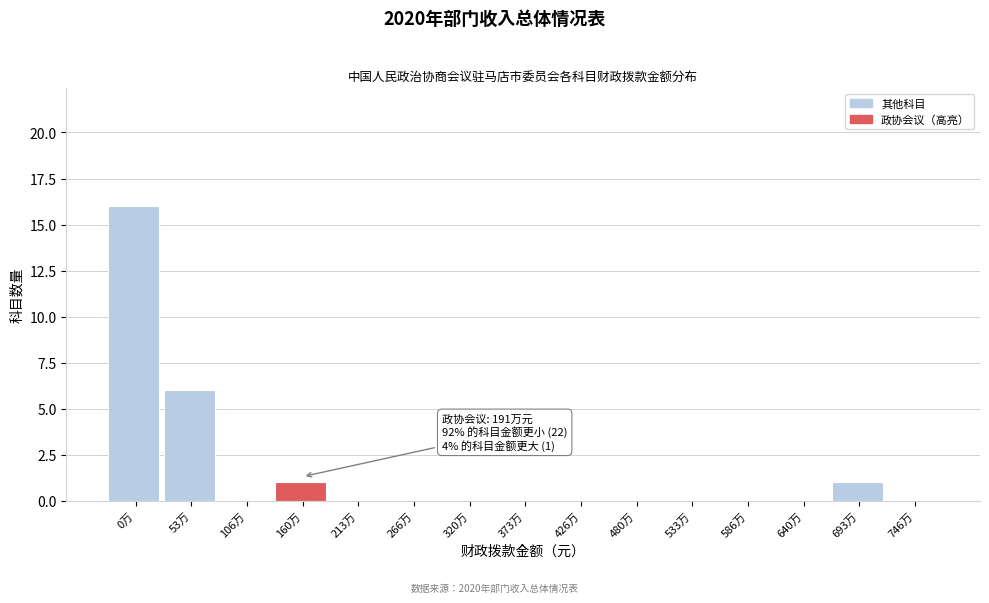

Reading left to right, transcribe all the data shown in this chart.

0万=16	53万=6	106万=0	160万=1	213万=0	266万=0	320万=0	373万=0	426万=0	480万=0	533万=0	586万=0	640万=0	693万=1	746万=0